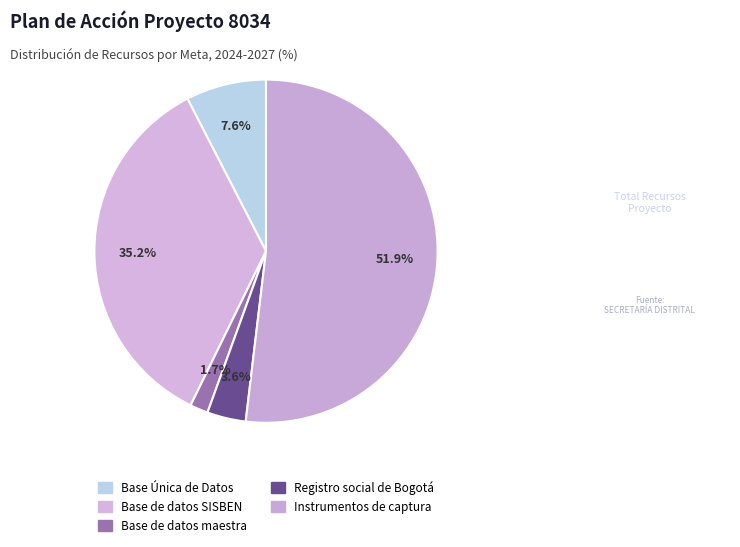

Count the number of slices in the pie.

5